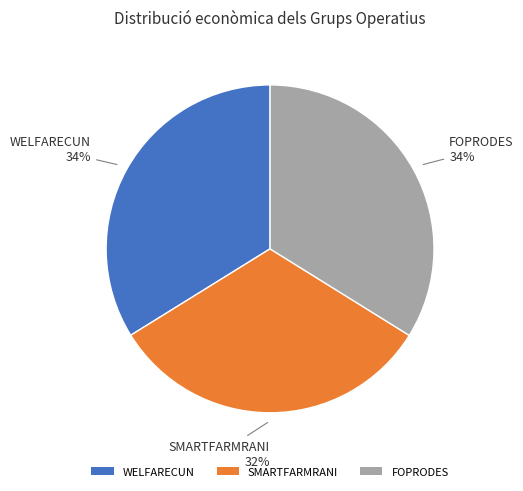

Count the number of slices in the pie.

3